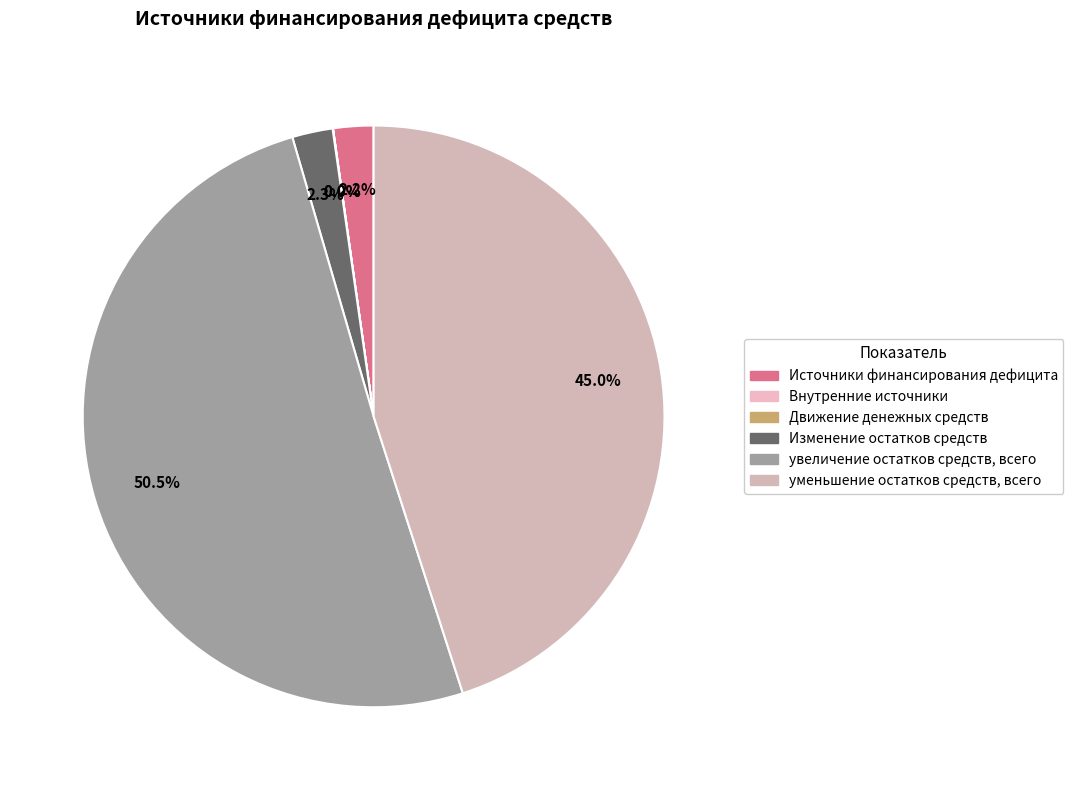

Rank the categories by value from lowest to highest.

Внутренние источники, Движение денежных средств, Источники финансирования дефицита, Изменение остатков средств, уменьшение остатков средств, всего, увеличение остатков средств, всего